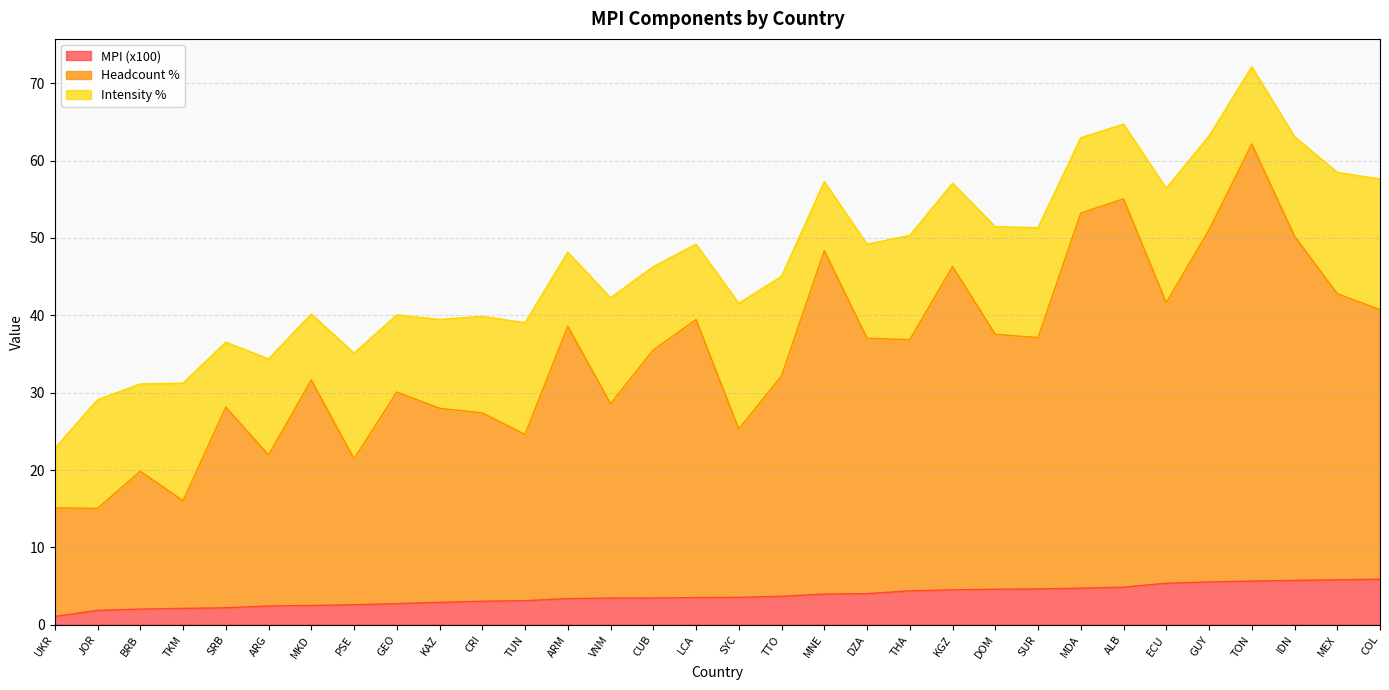

At which category is the sum across all series the highest?

TON